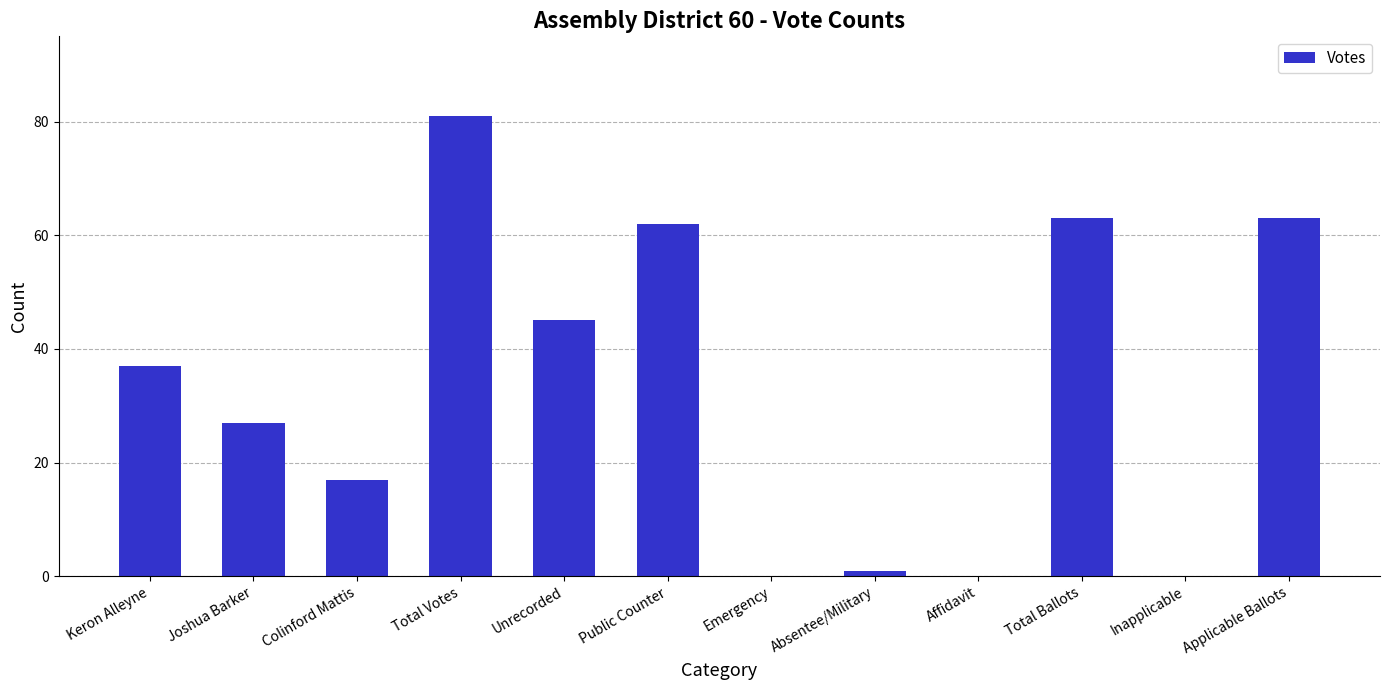

Between Applicable Ballots and Colinford Mattis, which is larger?

Applicable Ballots